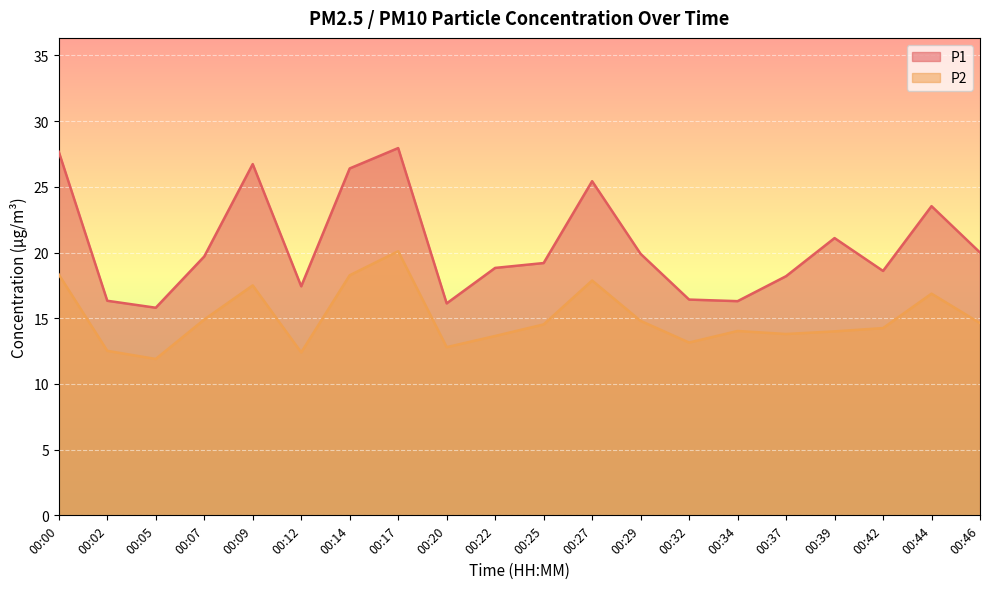

The value of P1 at 00:32 is 16.4. True or false?

True